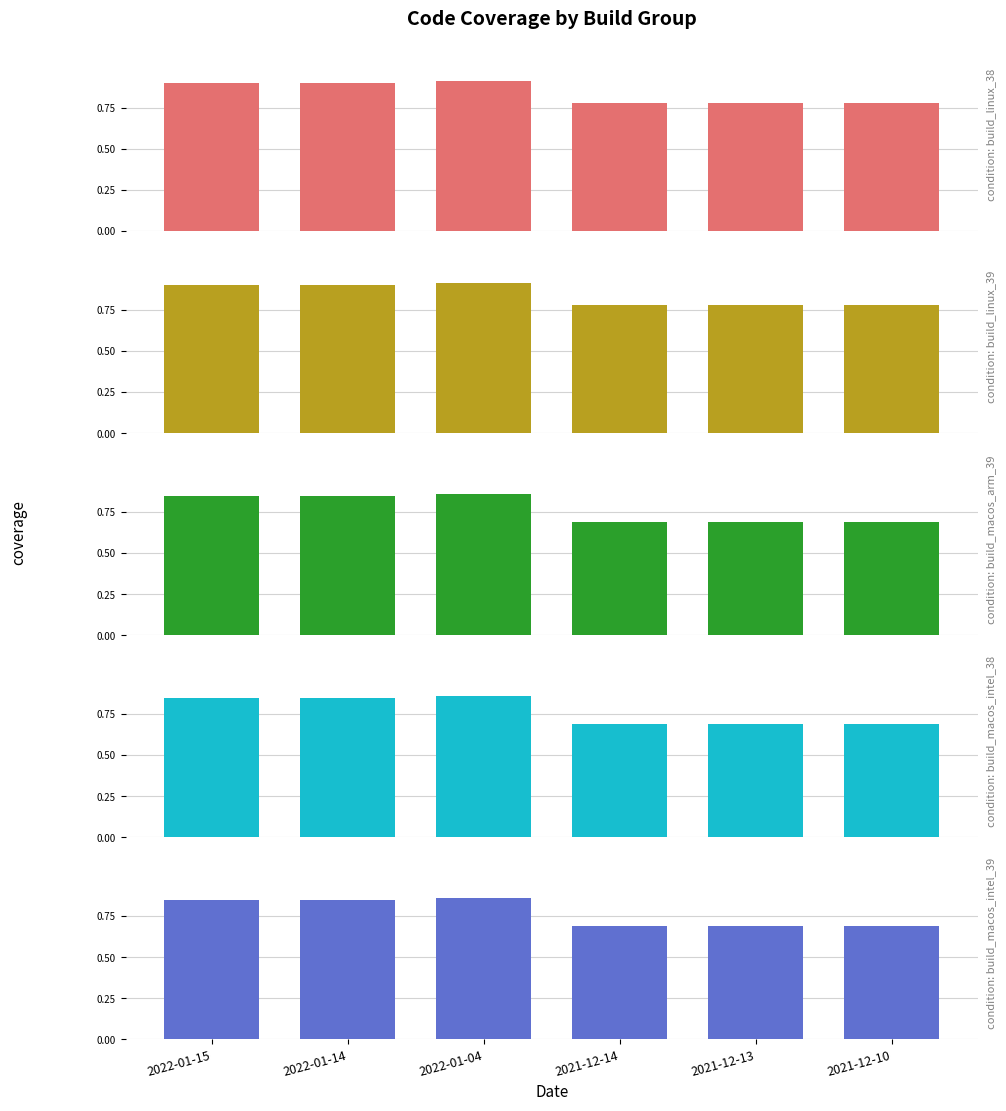

At which label does build_macos_intel_38 reach its minimum?

2021-12-14